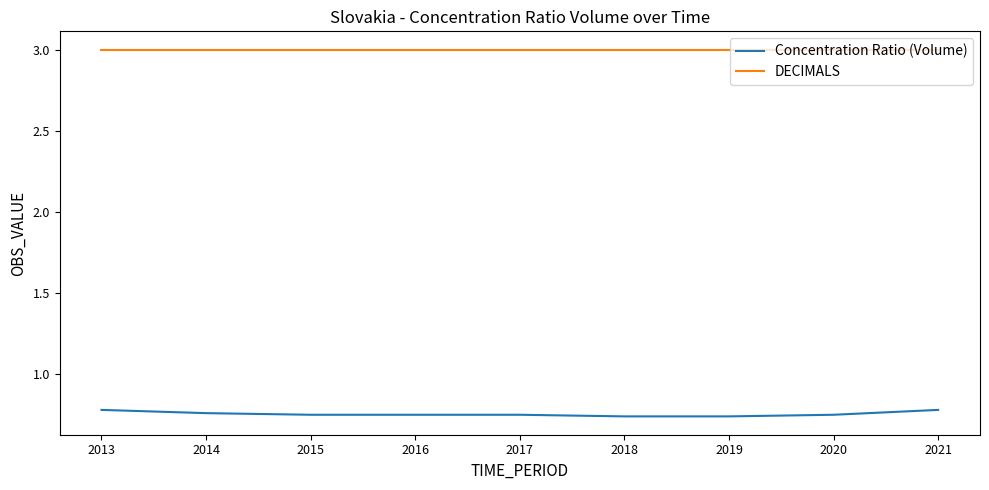

True or false: Concentration Ratio (Volume) has a value of 0.4 at 2015.

False